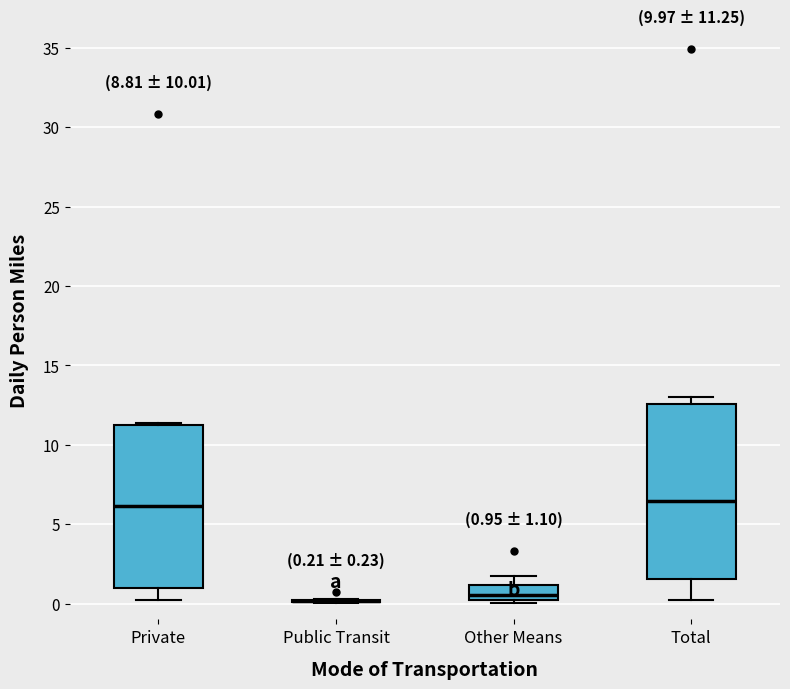

Which box is the tallest, from its lower edge to its upper edge?

Total